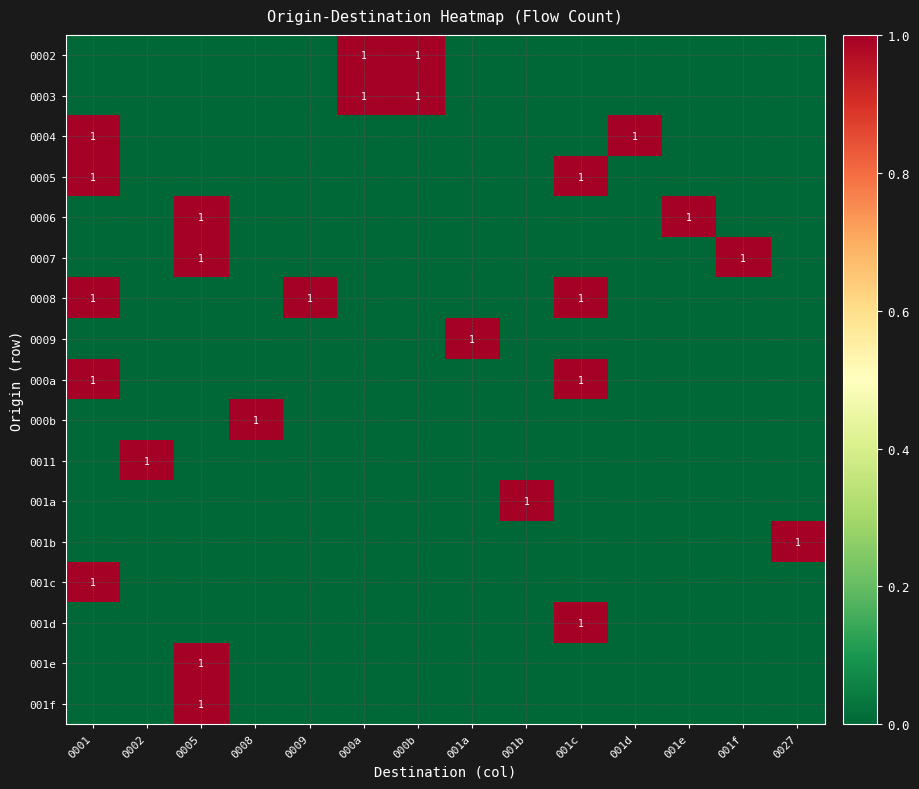

At how many categories does at least one series exceed 0?

14